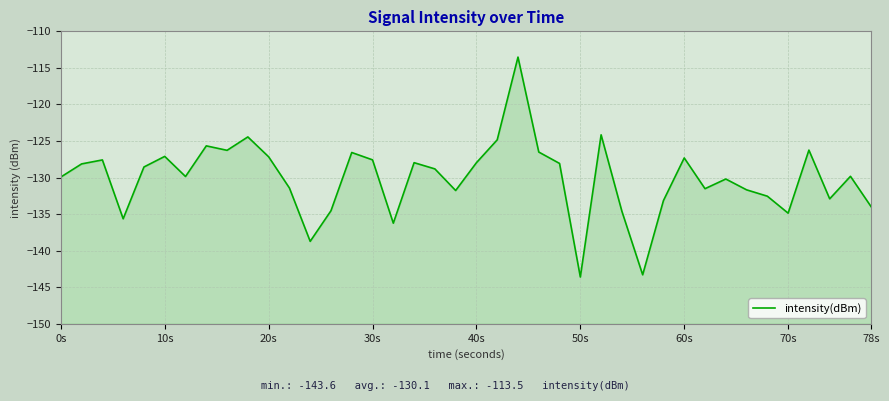

What is the minimum value shown in the chart?

-143.6